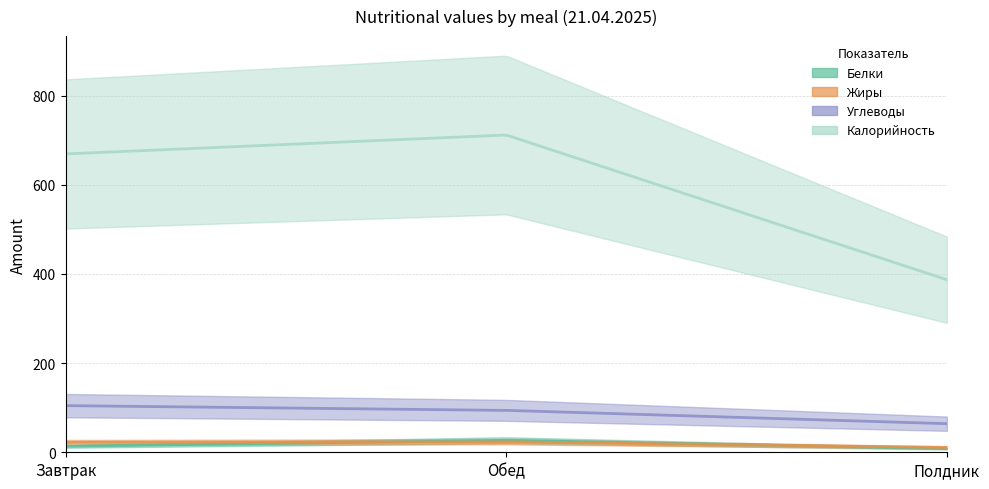

Is it true that Калорийность equals 143.5 at Завтрак?

False